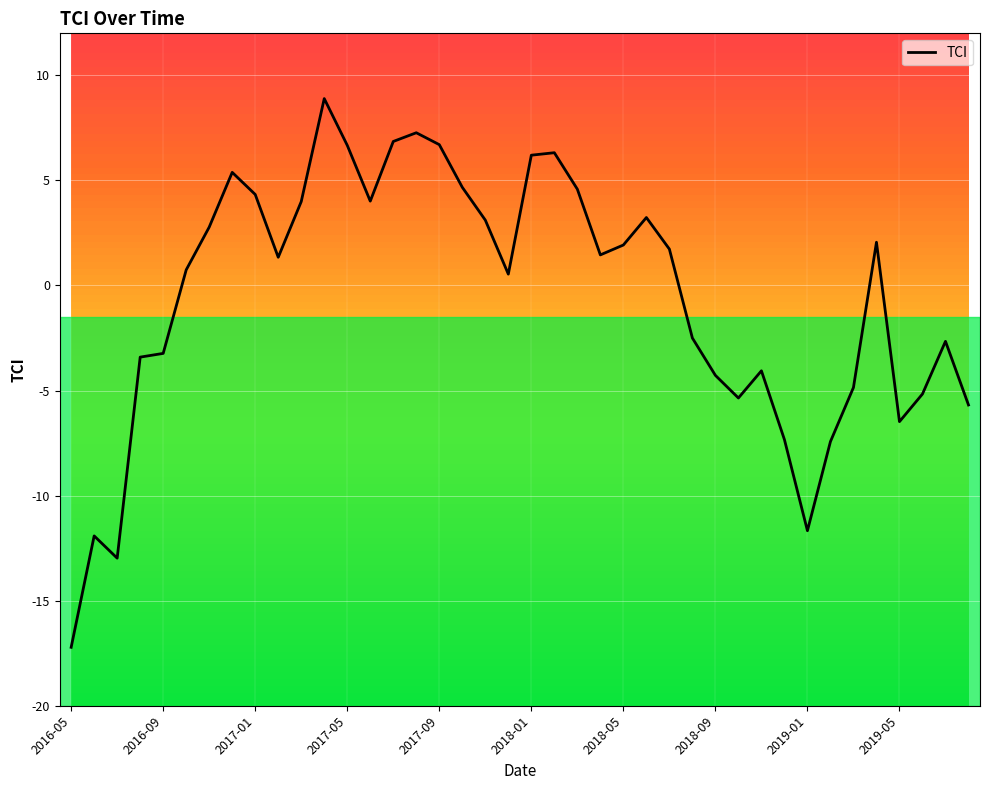

What is the greatest value displayed?

8.9